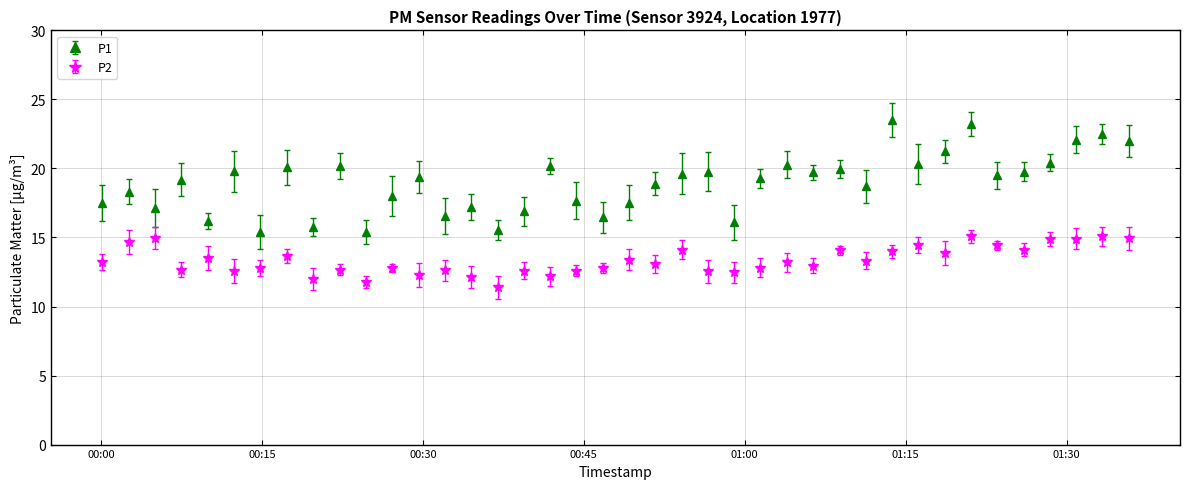

How many data points does each series have?

40